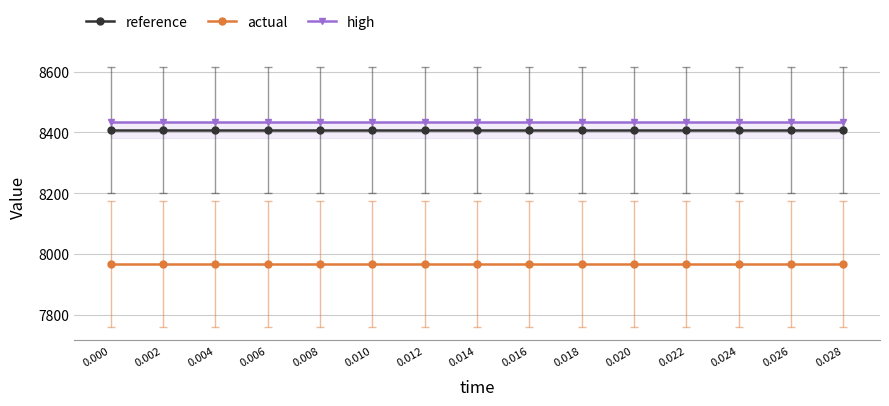

How many lines are shown in the chart?

3